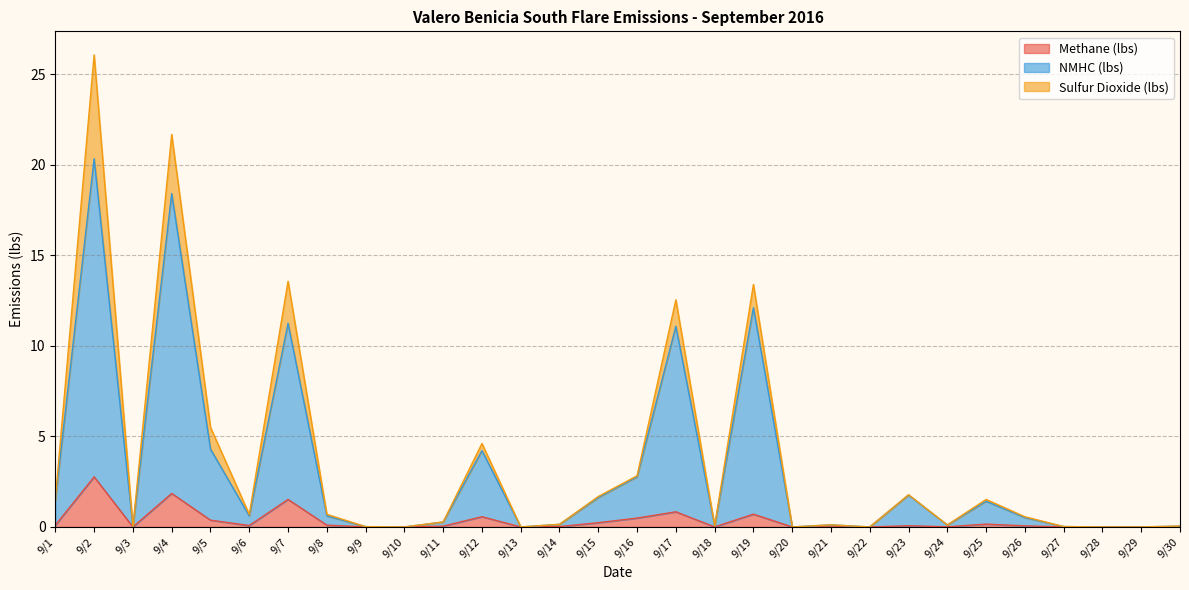

At which category is the sum across all series the highest?

9/2